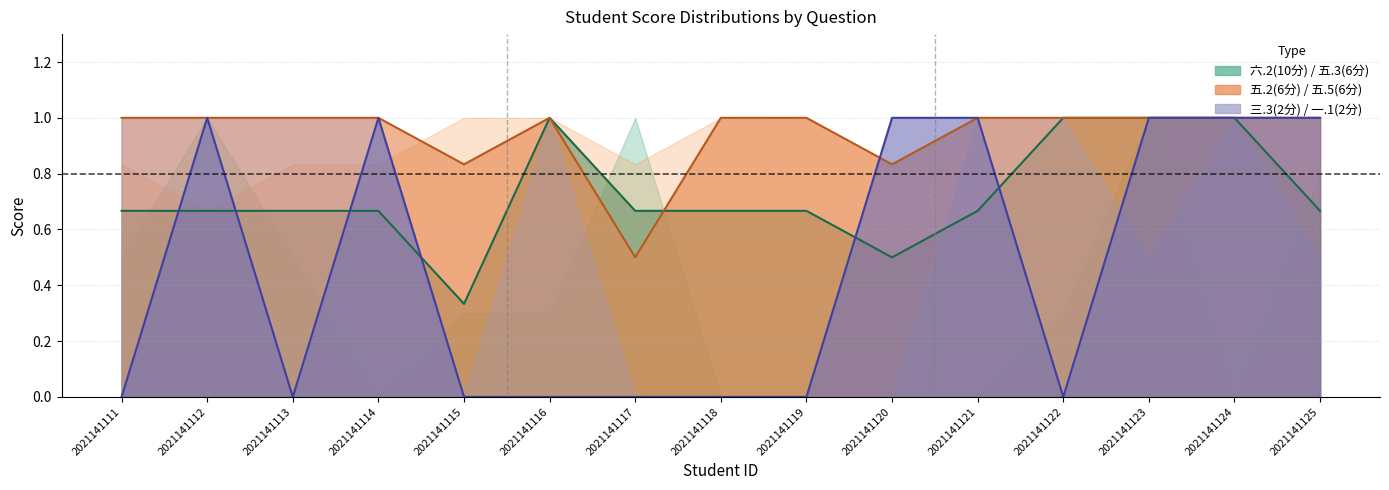

At which label does 一.1(2分) reach its minimum?

2021141111